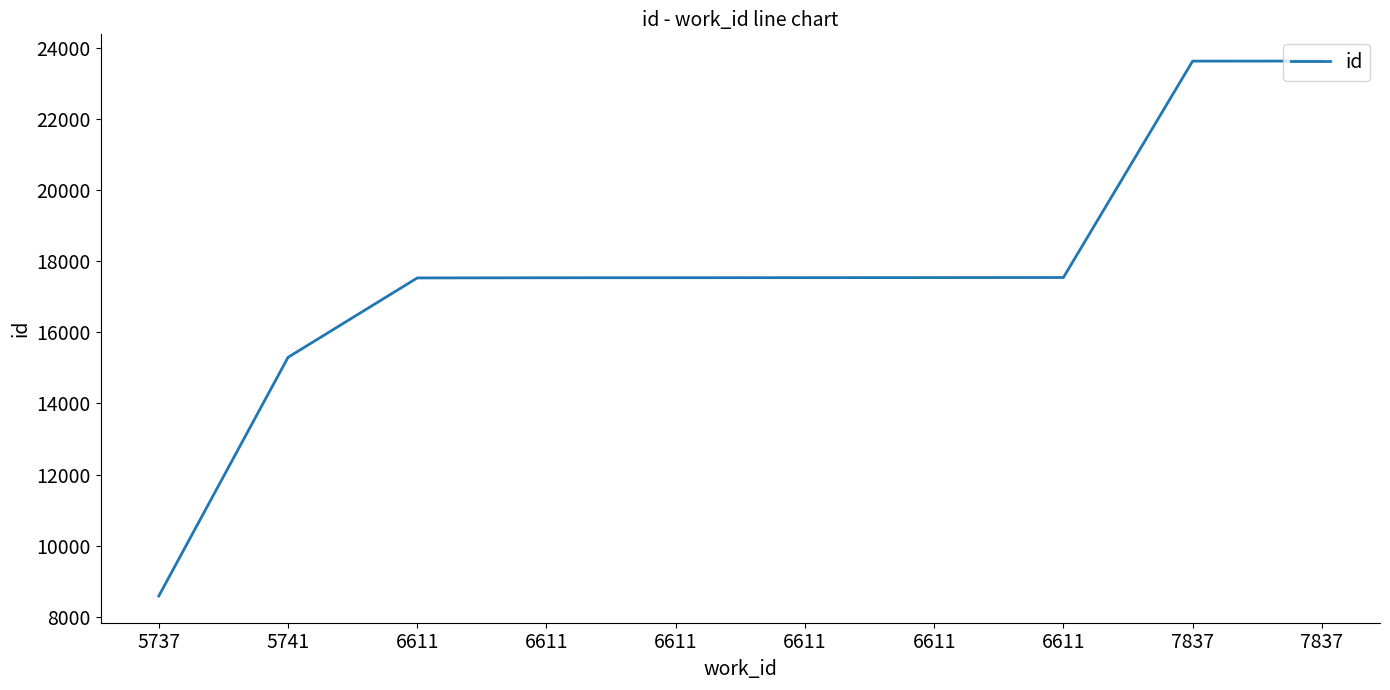

Does the chart have visible grid lines?

No